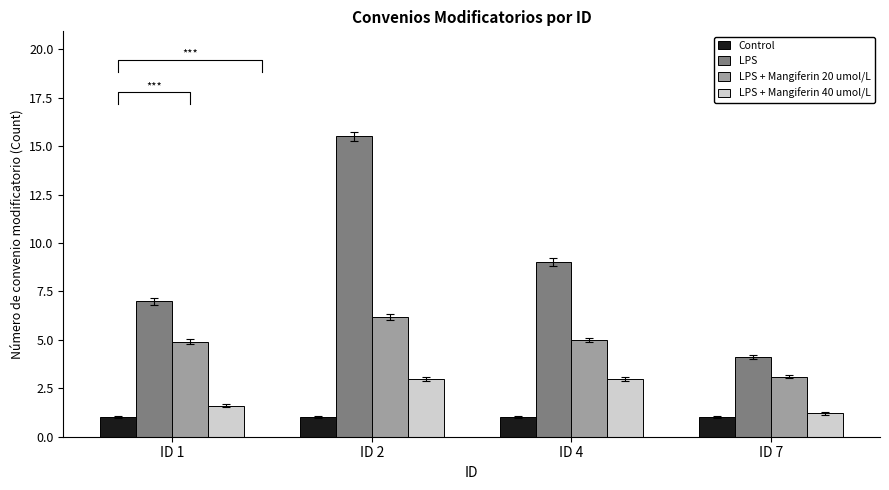

Which series changed the most between ID 4 and ID 7?

LPS